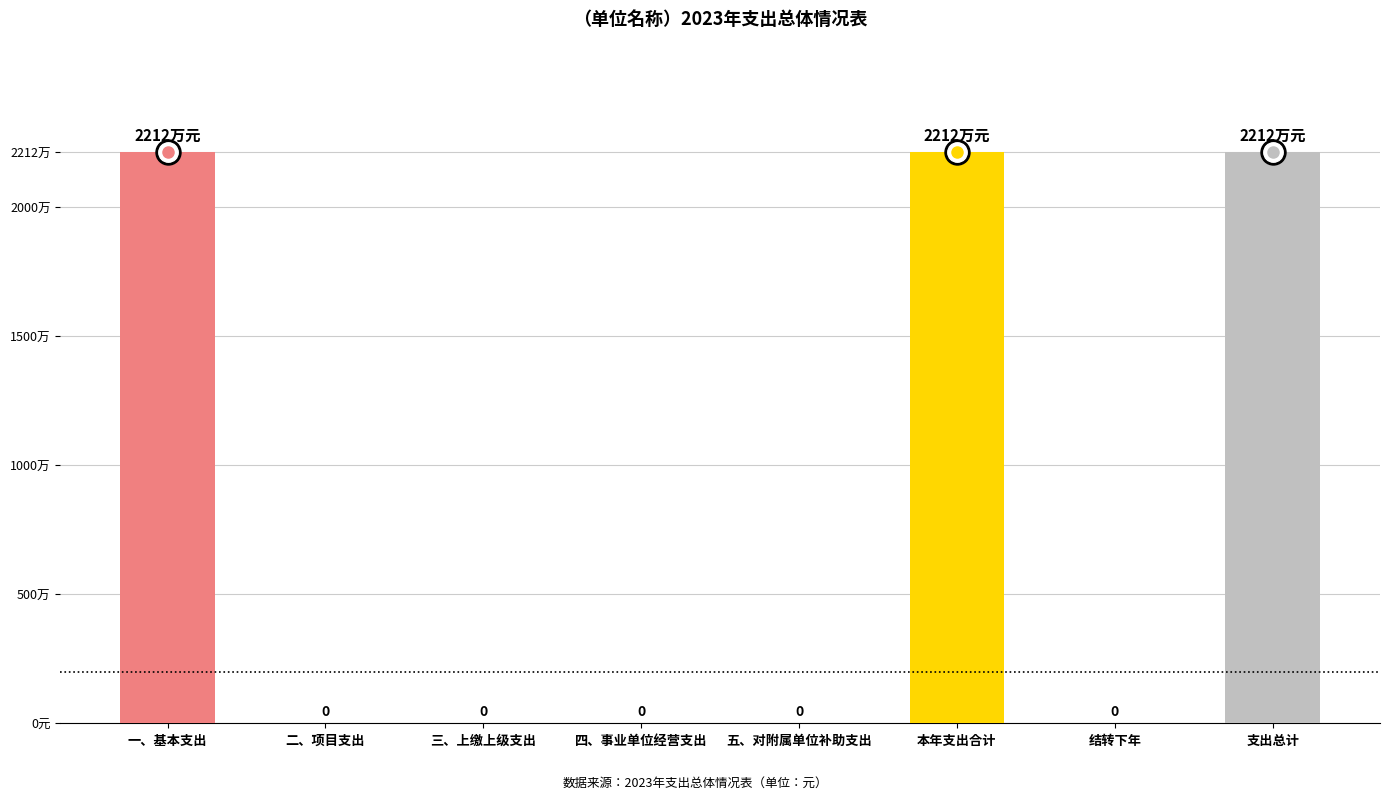

How many bars are there in total?

8